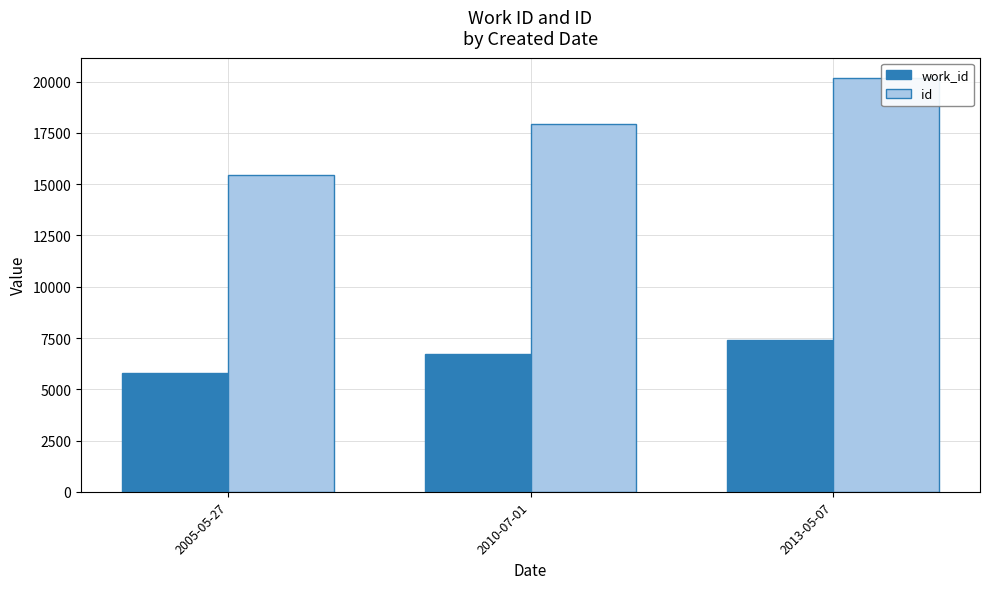

What is the approximate value of work_id at 2005-05-27?

5791